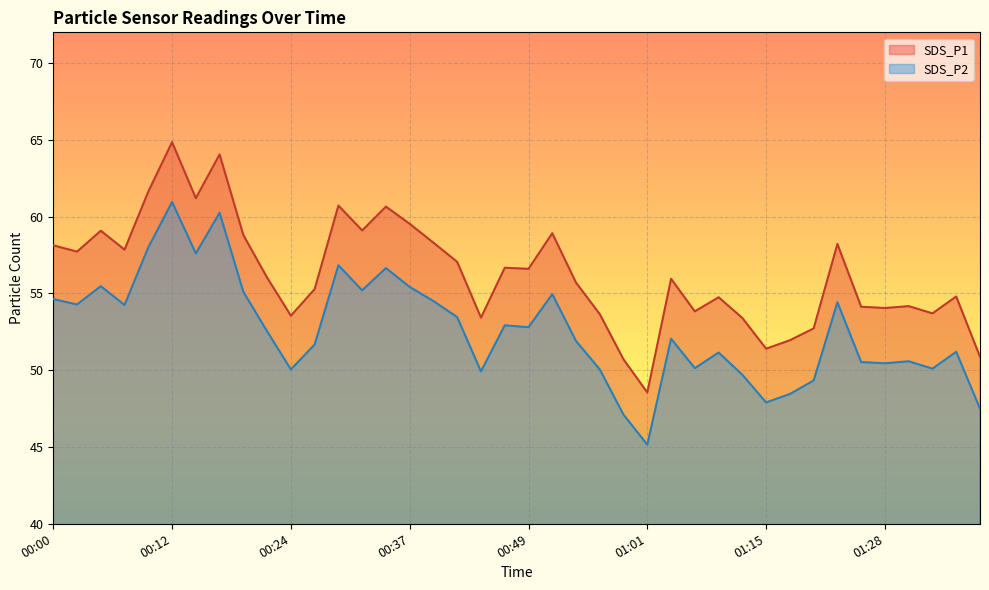

How many interior local peaks does the SDS_P2 series have?

12